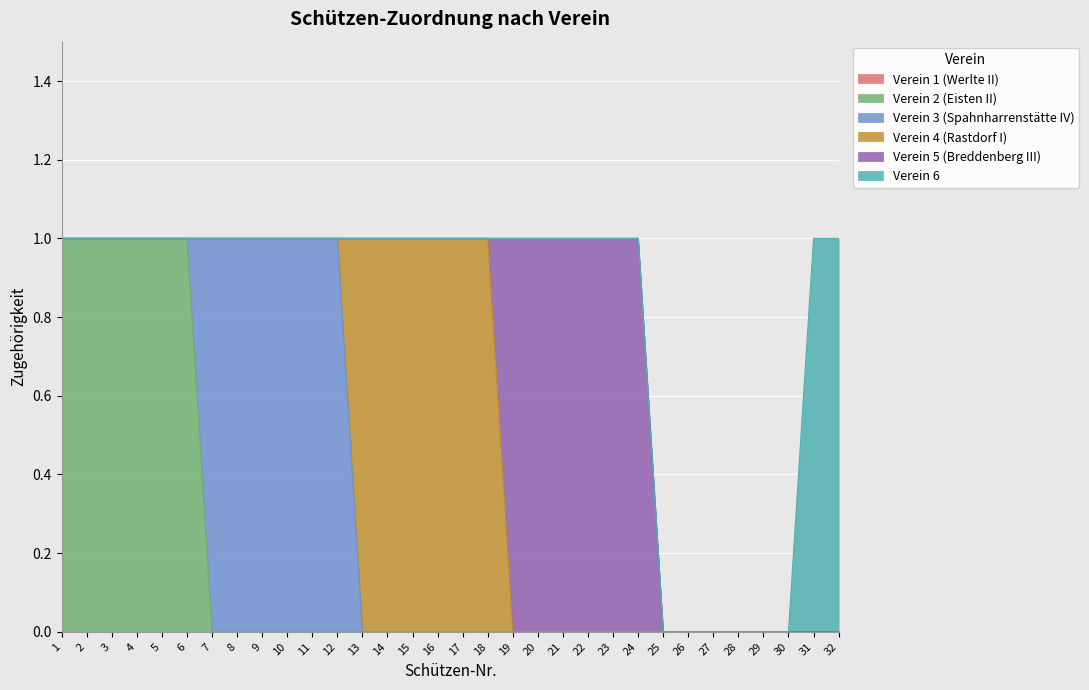

Where is Verein 3 (Spahnharrenstätte IV) nearest to the value 0?

1